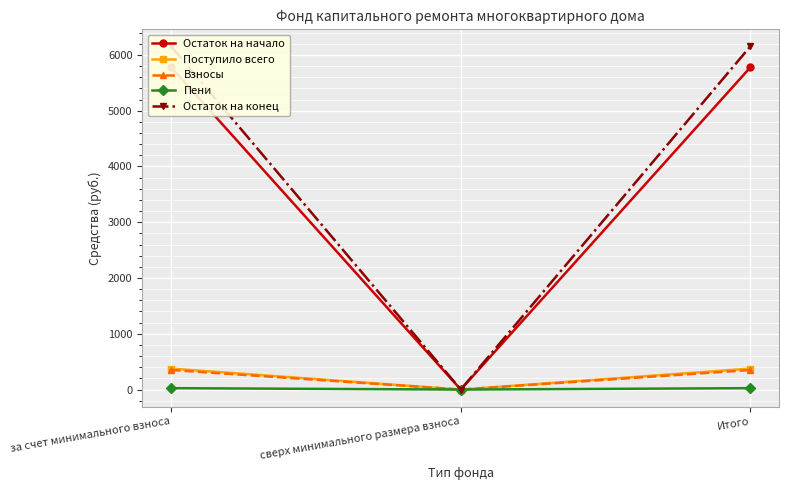

What is the difference between the Остаток на начало values at Итого and сверх минимального размера взноса?

5776.2